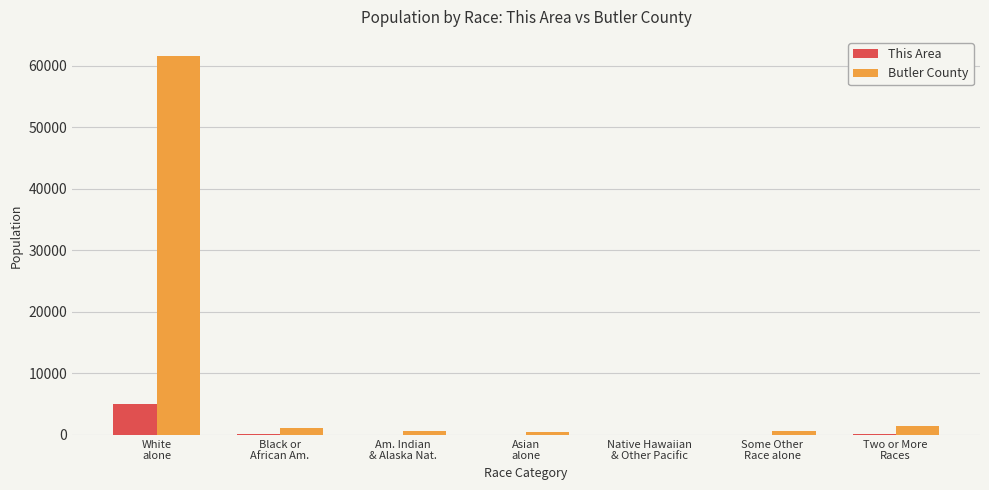

What is the maximum value for This Area?

5080